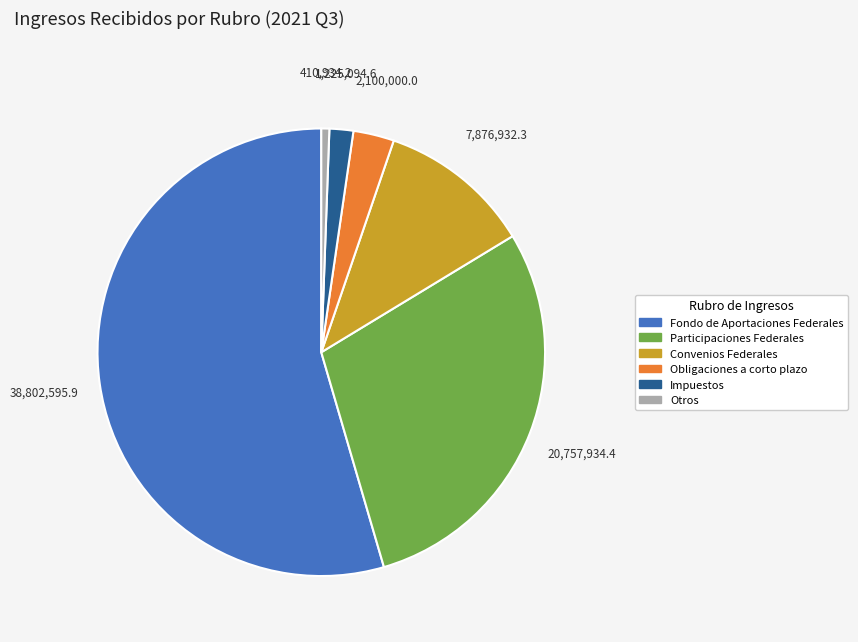

What is the majority slice?

Fondo de Aportaciones Federales